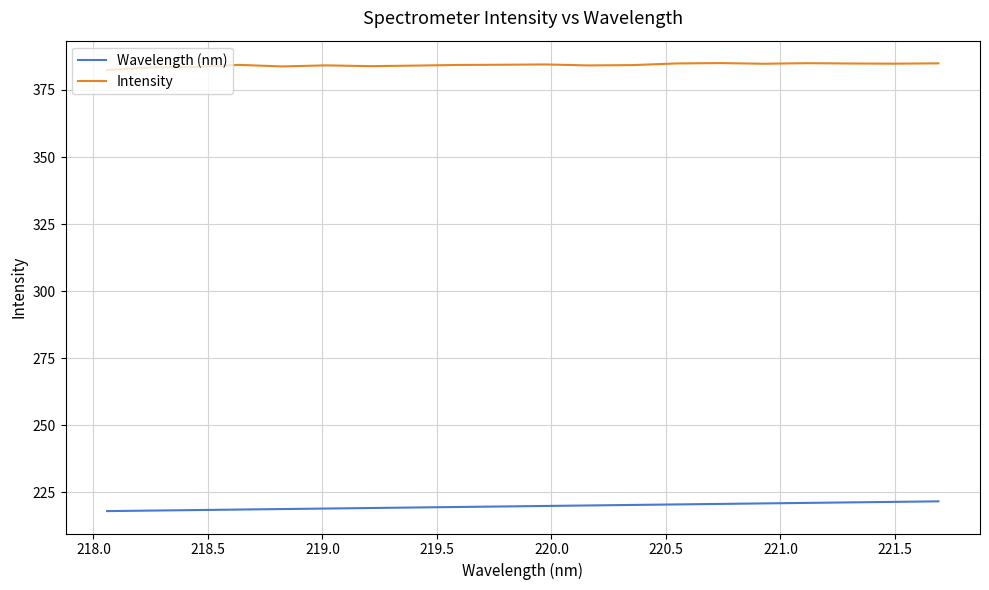

What is the difference between the second highest and second lowest values in the Wavelength (nm) series?

3.2